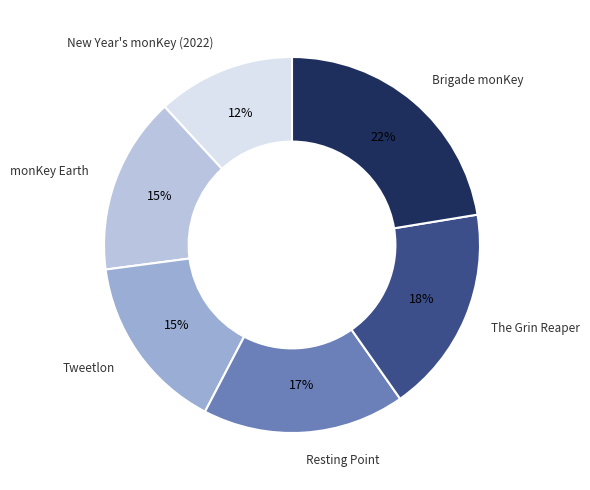

Is there a majority slice in this chart?

No